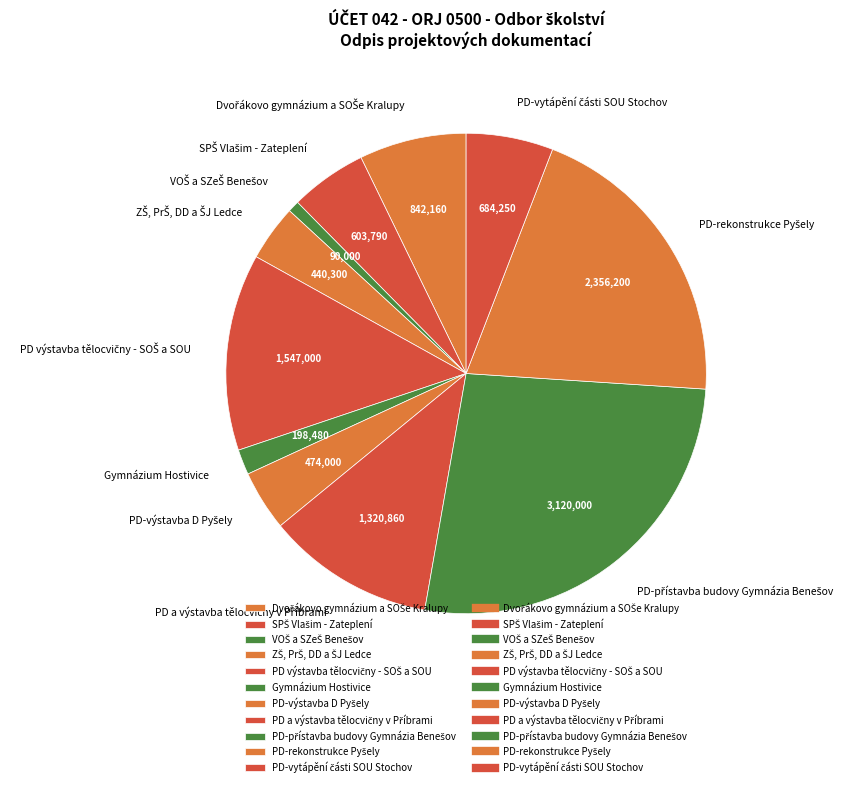

The Gymnázium Hostivice slice represents 2% of the pie. True or false?

True